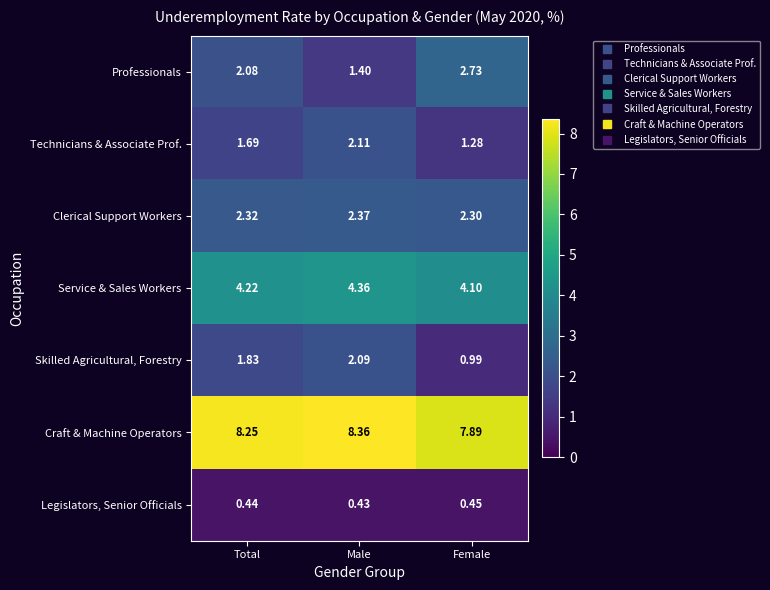

What is the greatest value displayed?

8.4